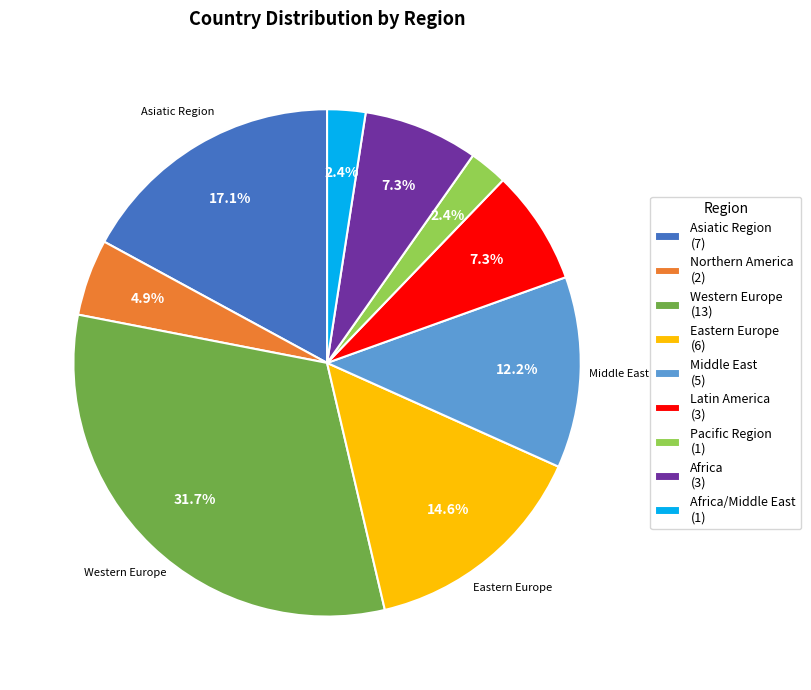

Is there a majority slice in this chart?

No